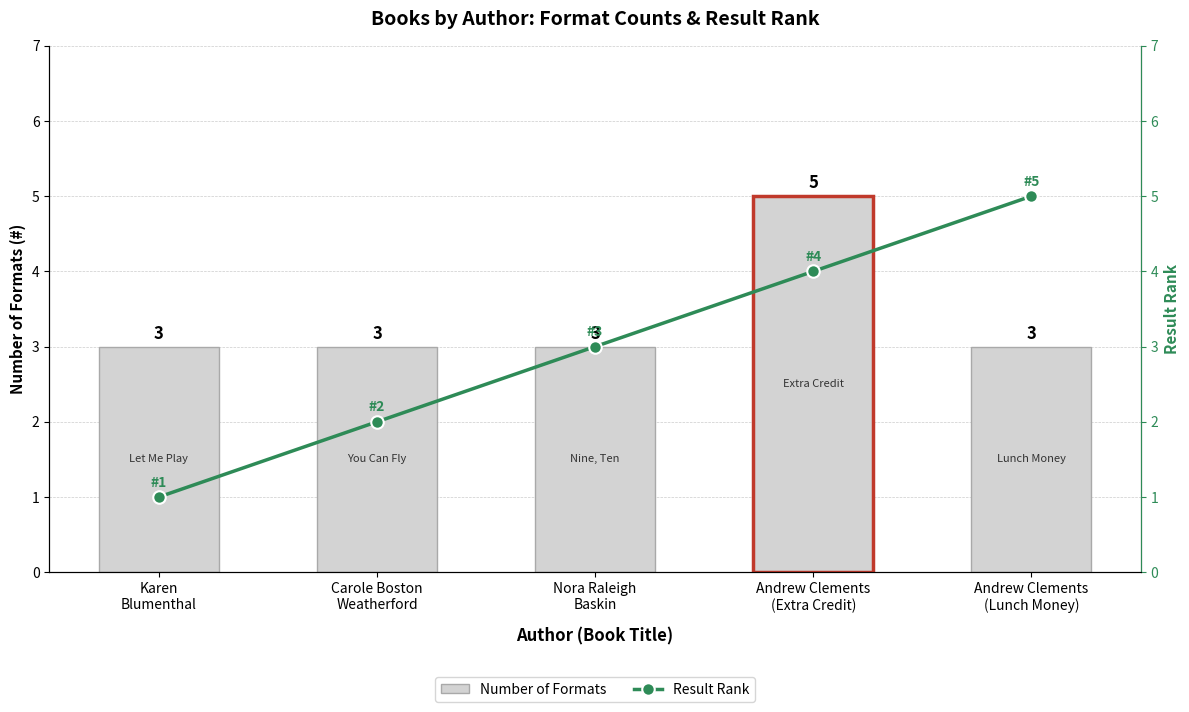

List the labels in order of Result Rank value, smallest first.

Karen
Blumenthal, Carole Boston
Weatherford, Nora Raleigh
Baskin, Andrew Clements
(Extra Credit), Andrew Clements
(Lunch Money)